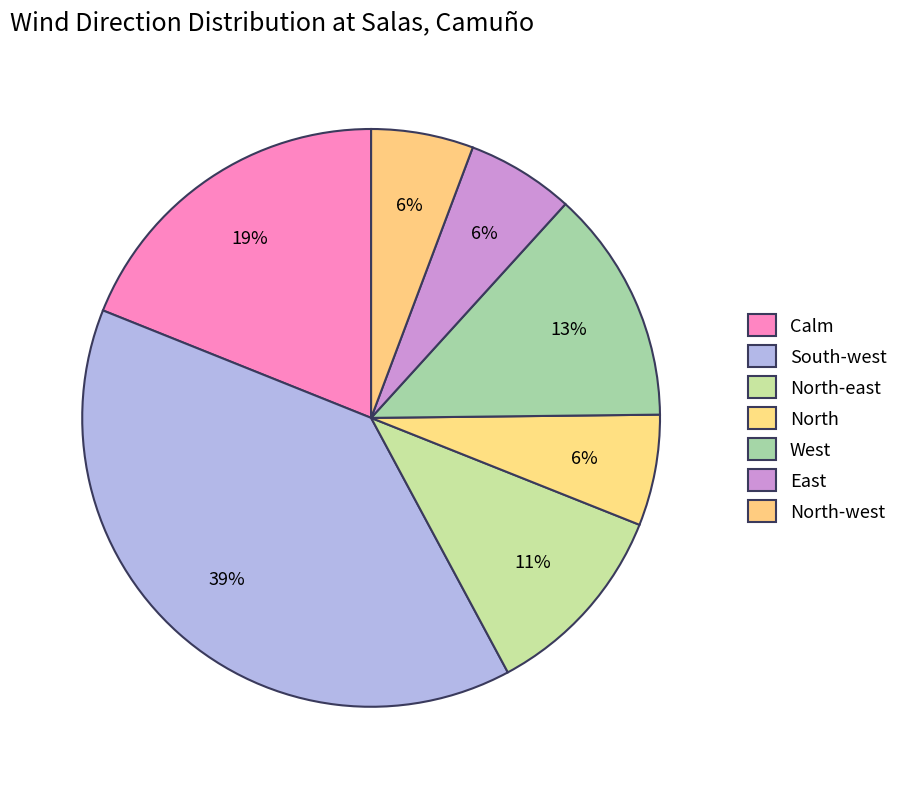

How many segments does this pie chart have?

7